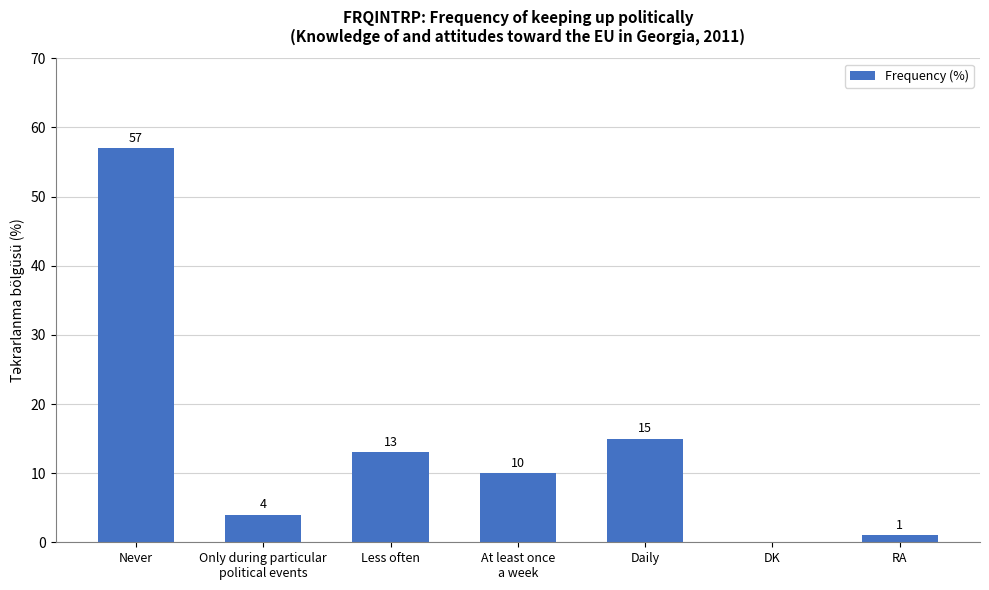

Where does the data first go above 10?

Never